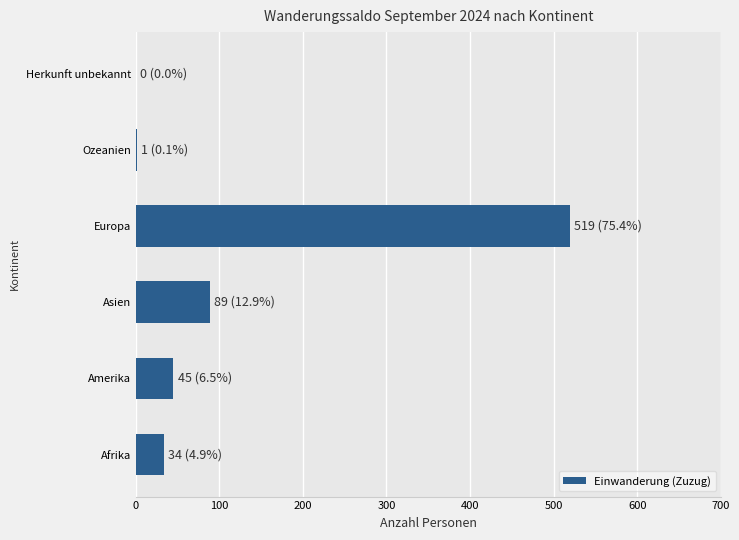

What is the sum of all values?

688